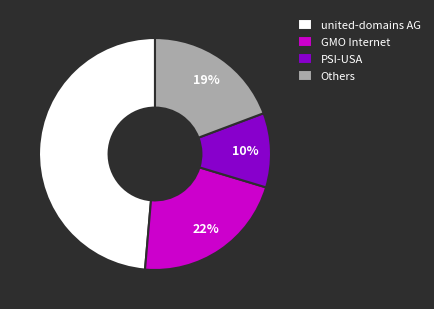

To the nearest percent, what portion does Others represent?

19%